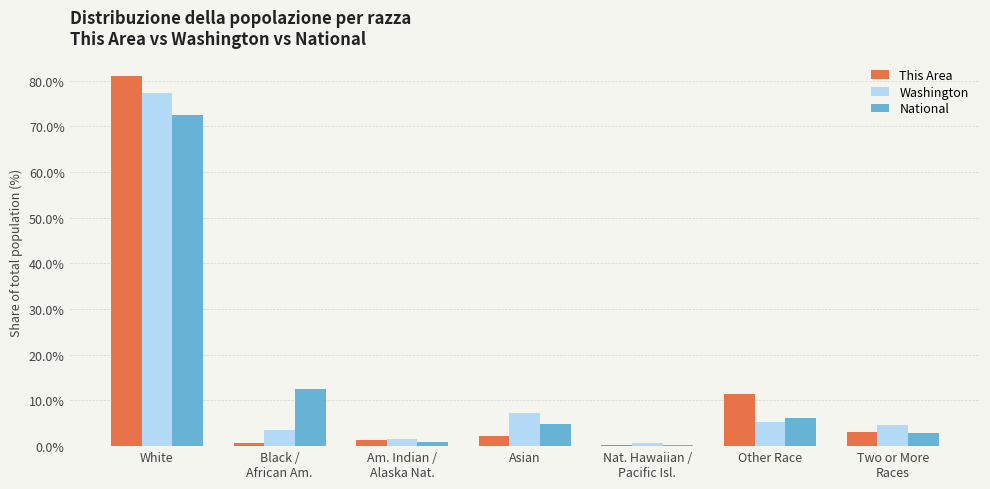

What is the approximate value of National at White?

72.4